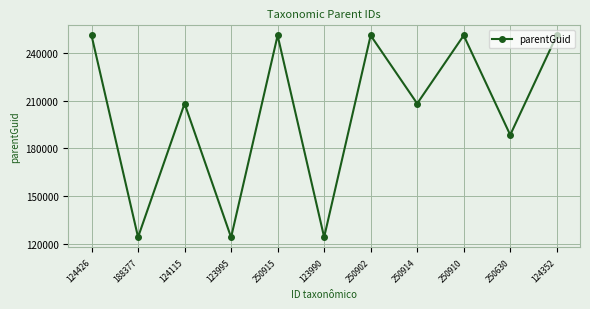

What is the change in value from 250914 to 250630?

-19714